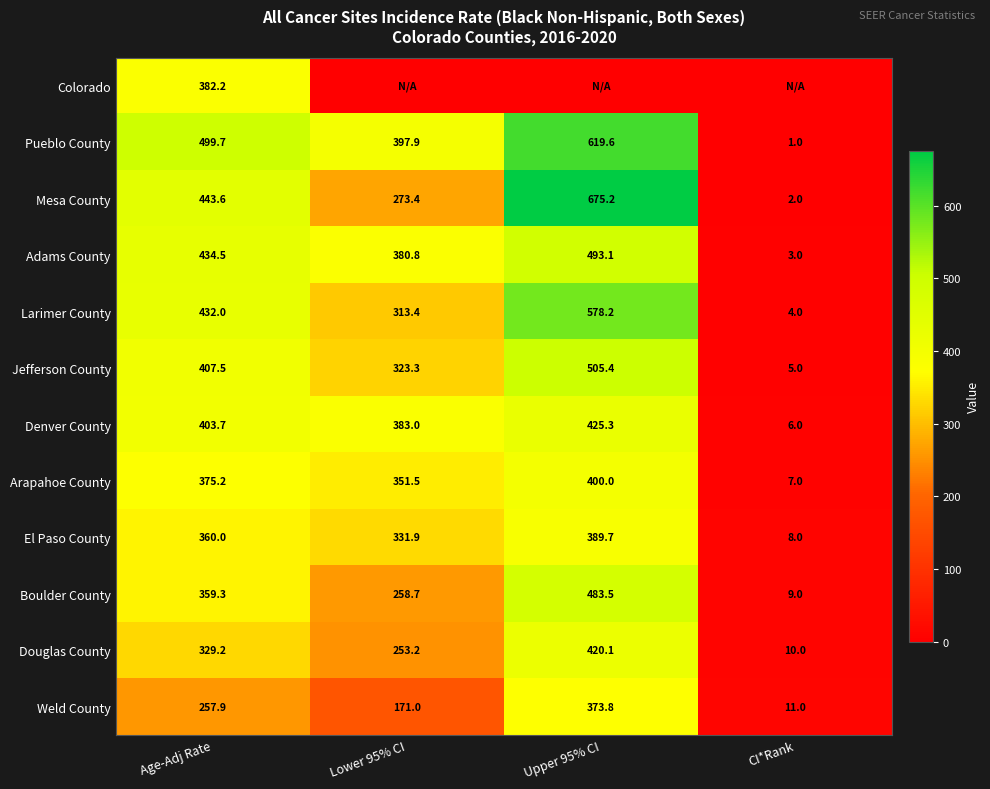

What is the difference between the Boulder County values at Upper 95% CI and CI*Rank?

474.5